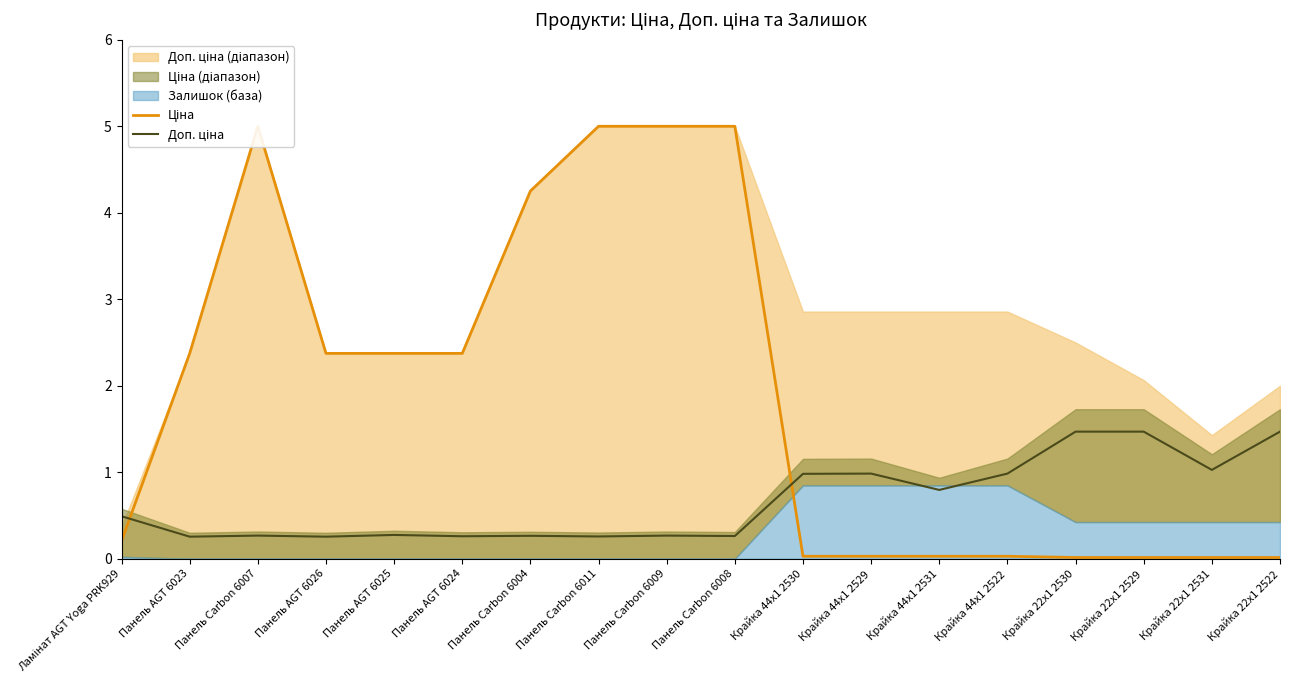

What is the label of the 15th point from the left?

Крайка 22x1 2530